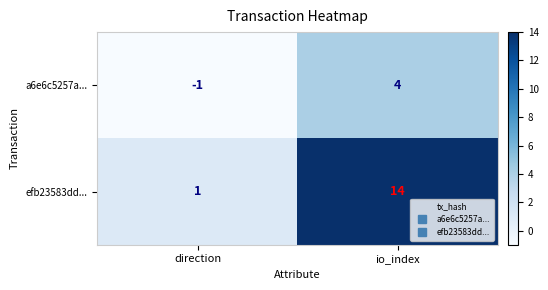

Reading left to right, extract all data points from this chart.

a6e6c5257a...: direction=-1	io_index=4
efb23583dd...: direction=1	io_index=14